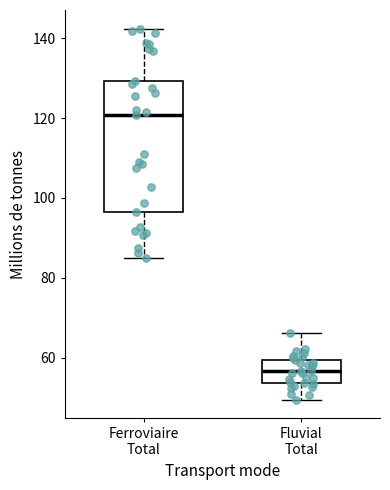

Where does the lower whisker of the box for Ferroviaire Total end on the y-axis? The values are not printed on the chart, so give them approximately, as read against the axis.

86